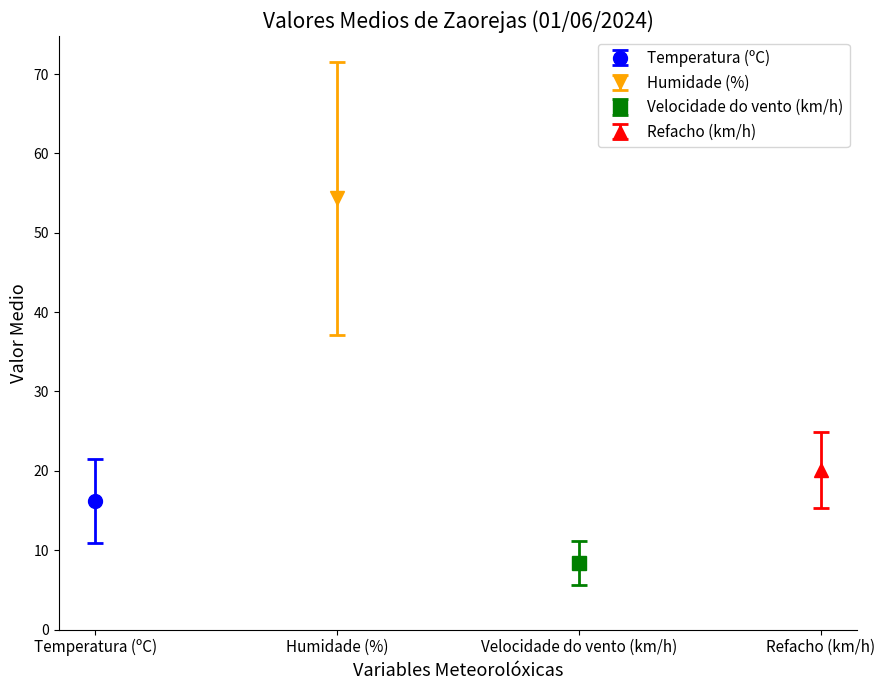

Is the value of Velocidade do vento (km/h) at 17:00 greater than the value of Temperatura (ºC) at 13:00?

No